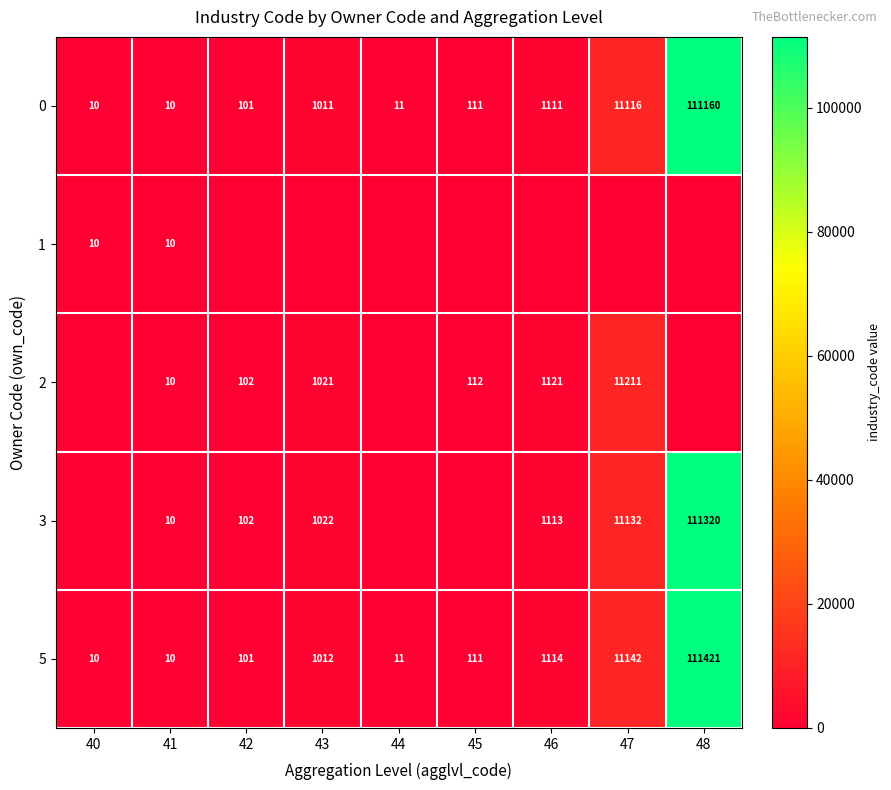

Between 41 and 43, which is larger?

43